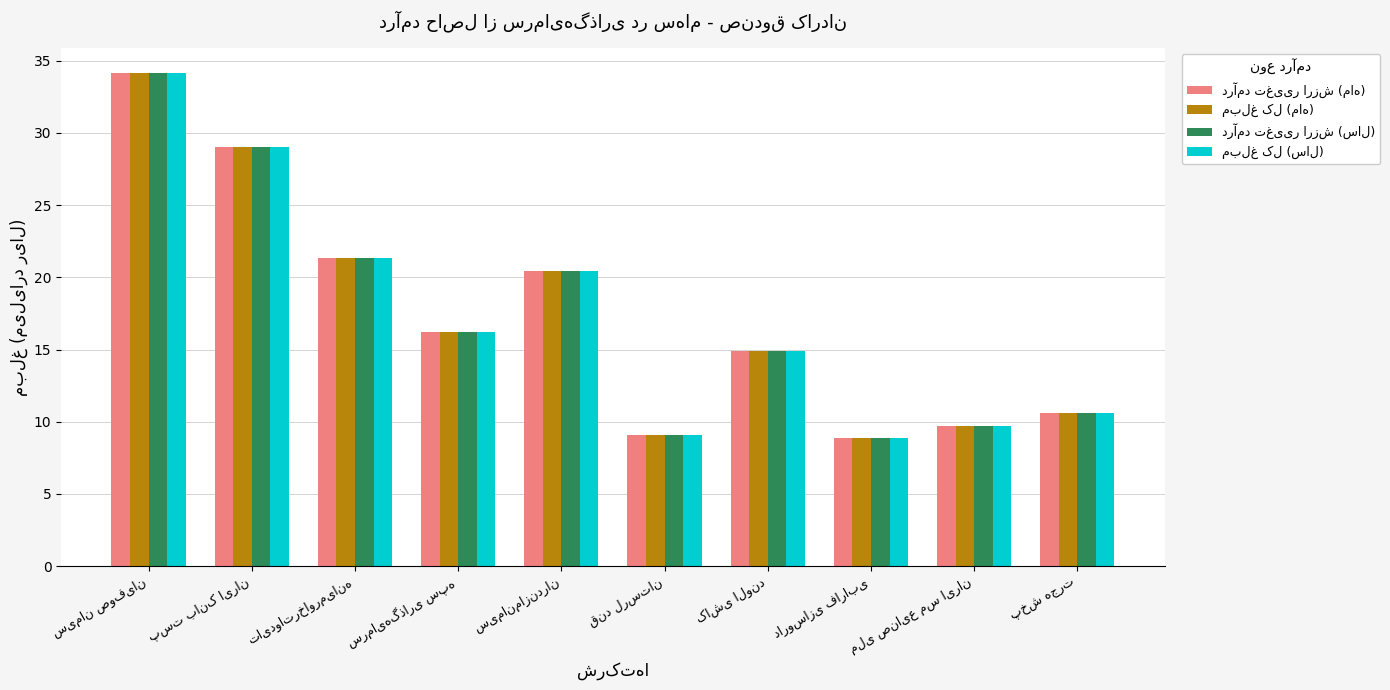

What is the minimum value shown in the chart?

8.8